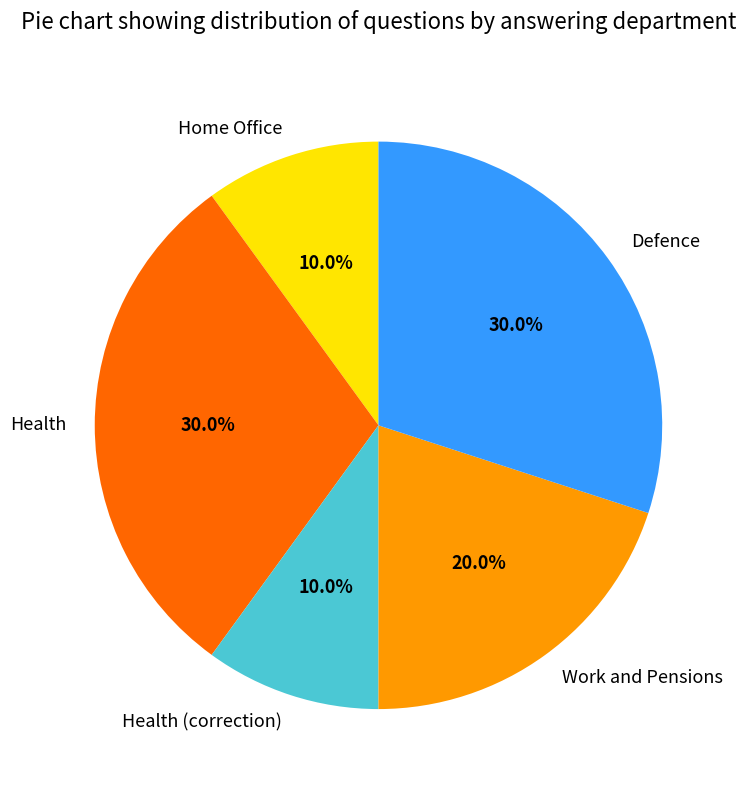

Count the number of slices in the pie.

5